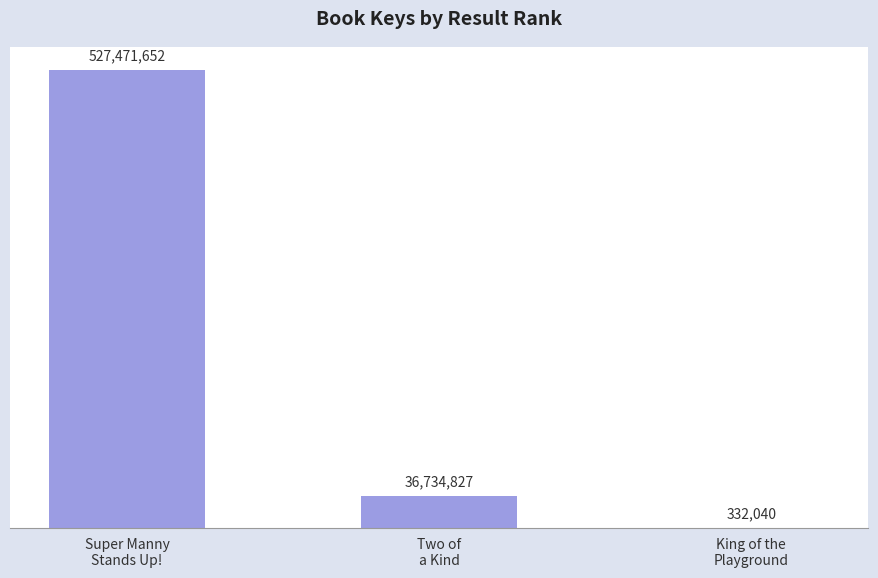

Is it true that the value at Super Manny
Stands Up! is 527471652?

True